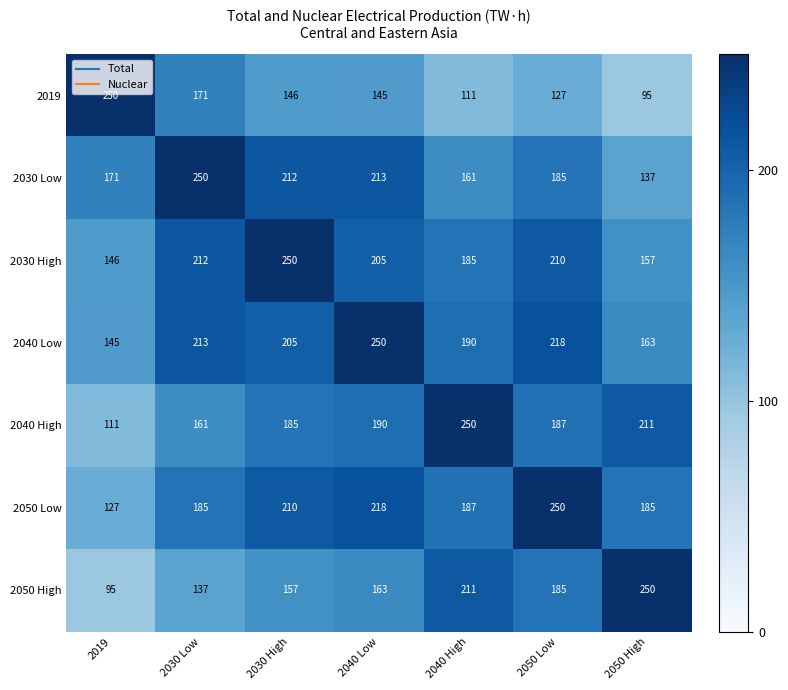

Rank the categories by 2030 High value from lowest to highest.

2019, 2050 High, 2040 High, 2040 Low, 2050 Low, 2030 Low, 2030 High